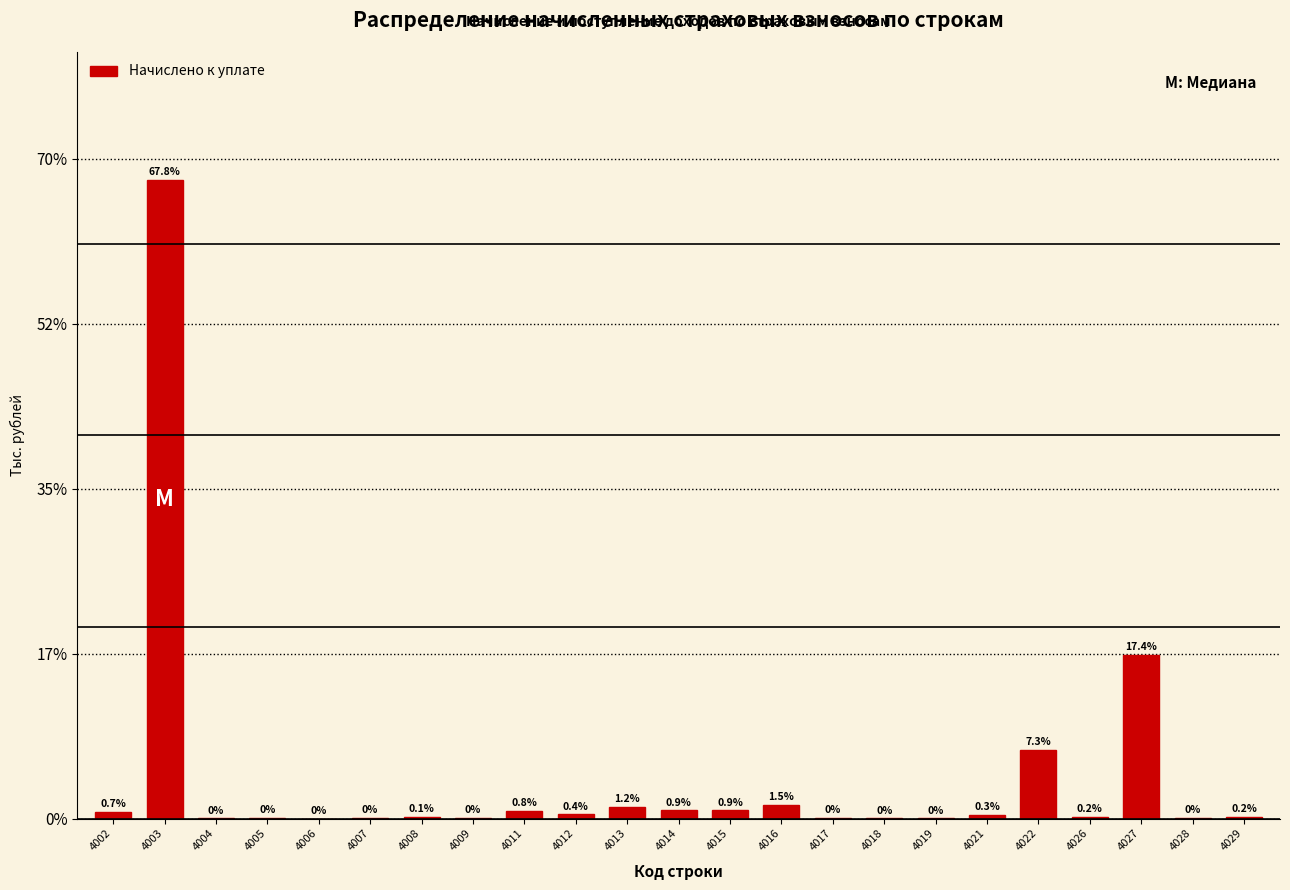

The value at 4011 is 0.8. True or false?

True